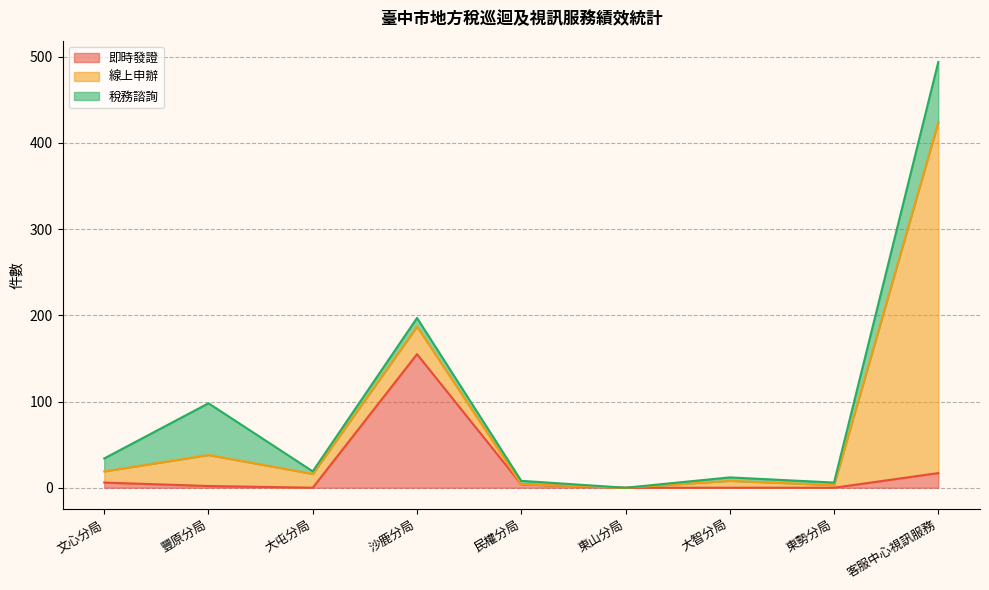

At which category is the sum across all series the highest?

客服中心視訊服務